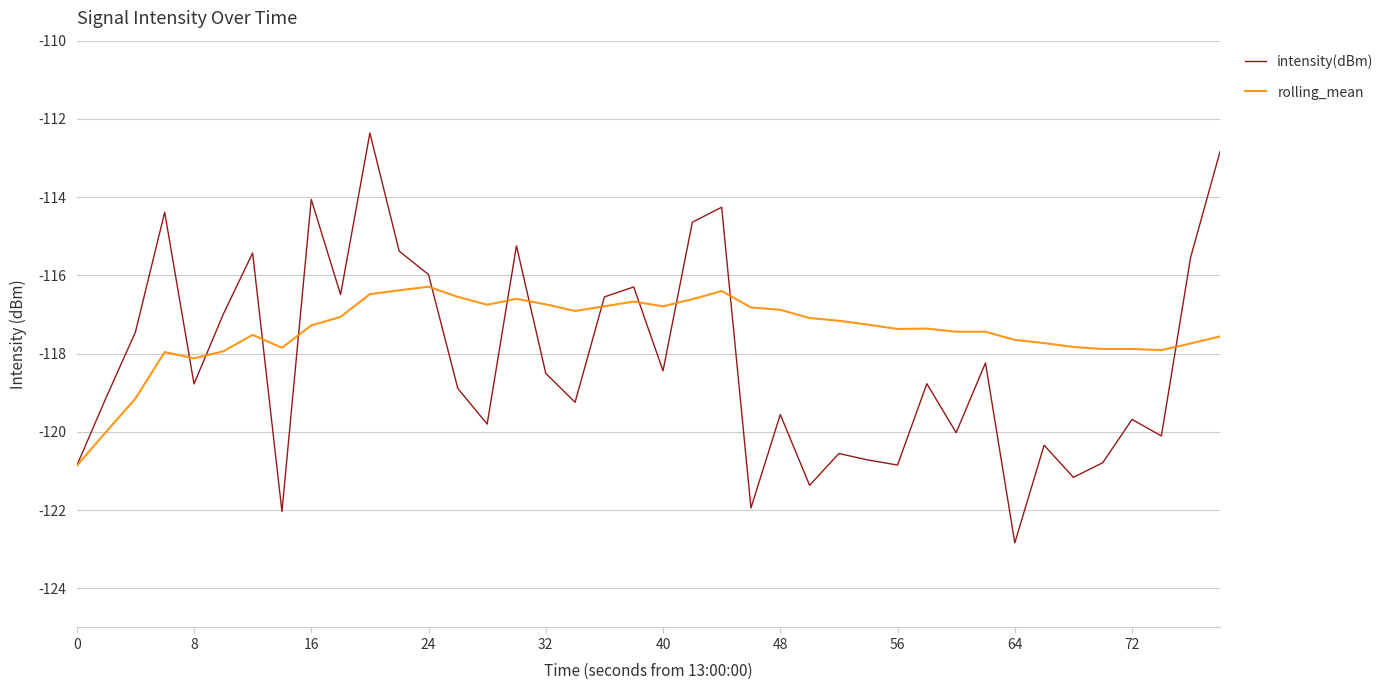

Is this an area chart (filled region under the line)?

No